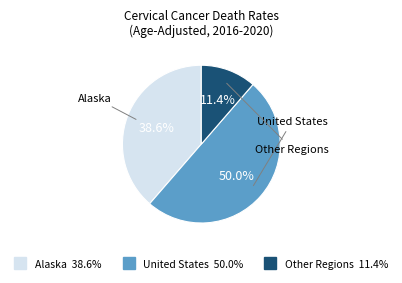

The Alaska slice represents 39% of the pie. True or false?

True